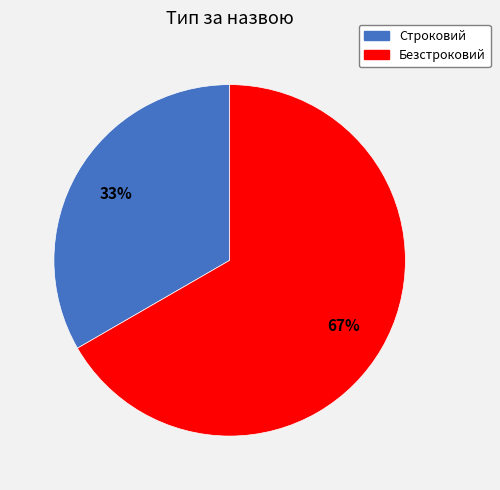

Which category has the smallest portion of the pie?

Строковий